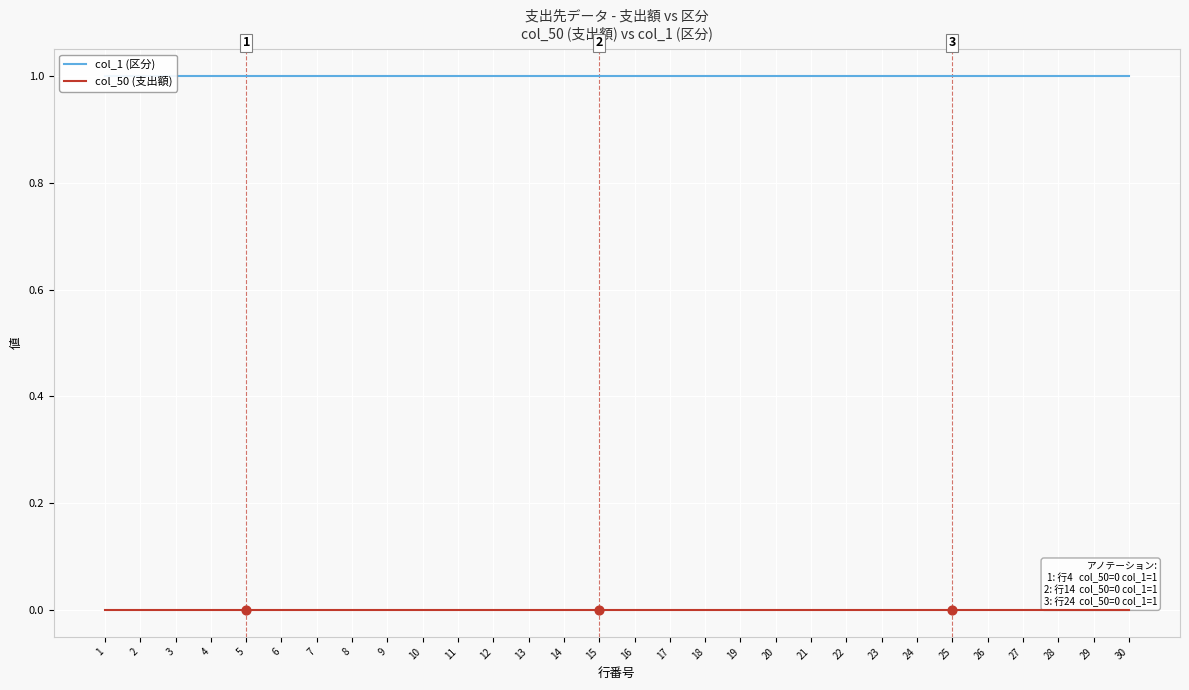

What is the total value across all series at 18?

1